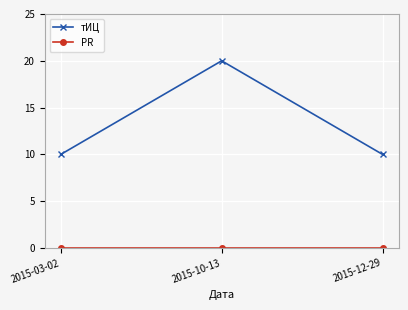

At which category is the sum across all series the highest?

2015-10-13